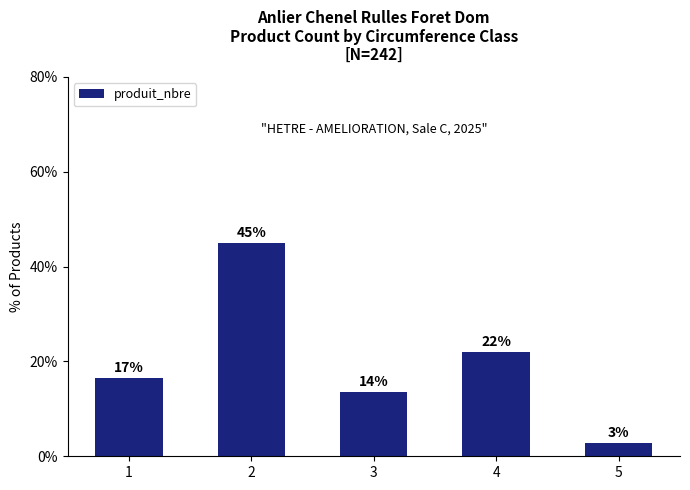

At which category does the chart reach its peak across all series?

2